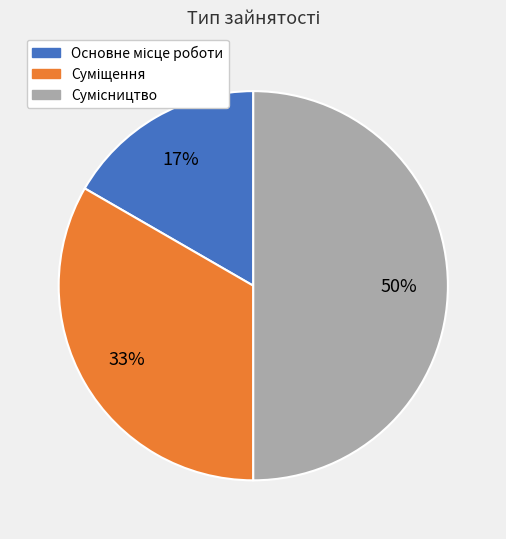

To the nearest percent, what is the average slice percentage?

33%